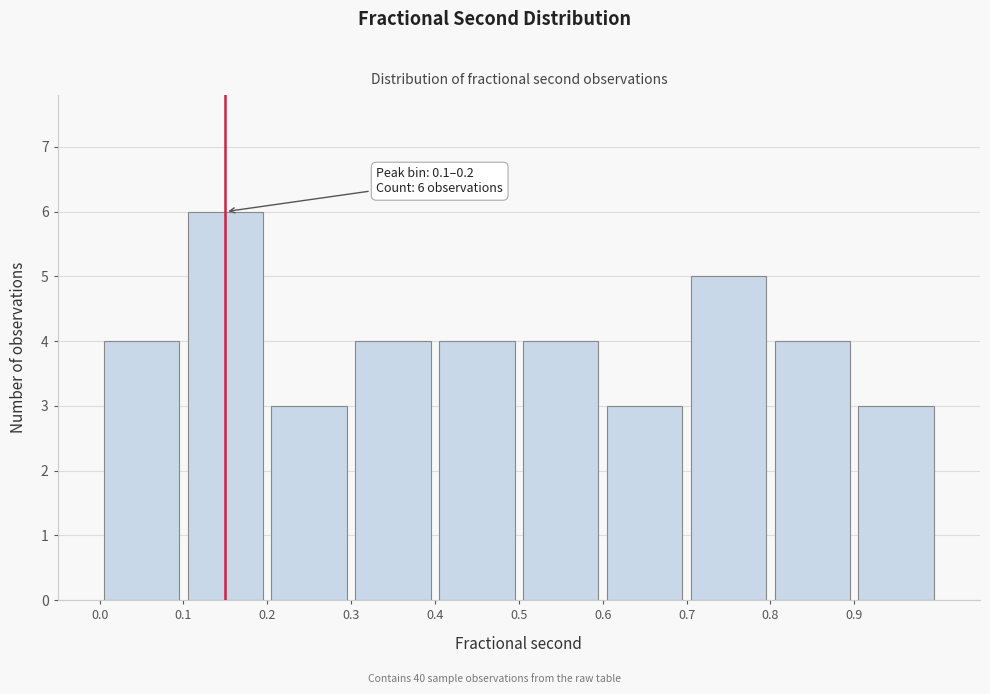

Which range on the x-axis has the tallest bar?

0.1 to 0.2